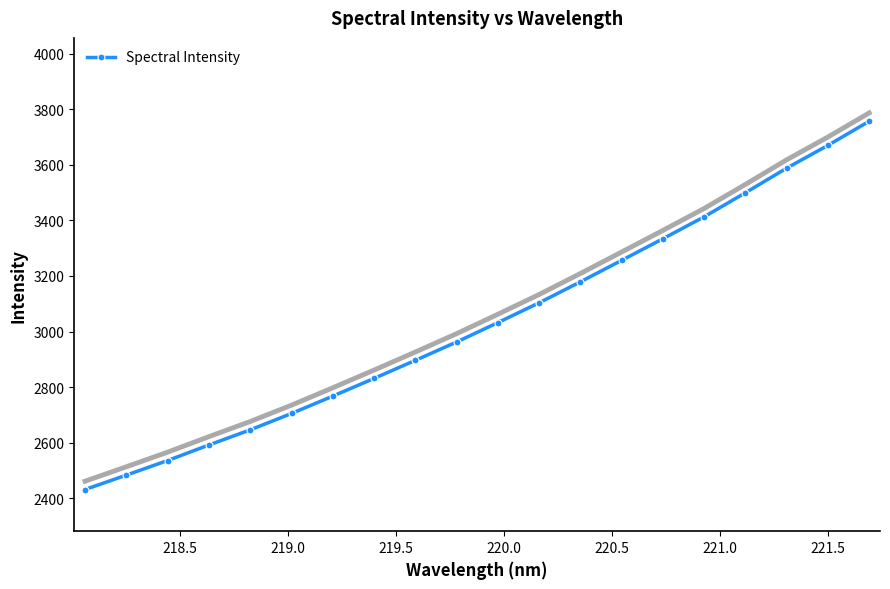

Reading left to right, transcribe all the data shown in this chart.

2431.4	2483.3	2535.8	2591.8	2646.2	2705.1	2767.5	2831.3	2896.3	2962.4	3032.3	3103.4	3178.9	3256.3	3334.0	3413.0	3499.6	3588.0	3670.1	3756.7